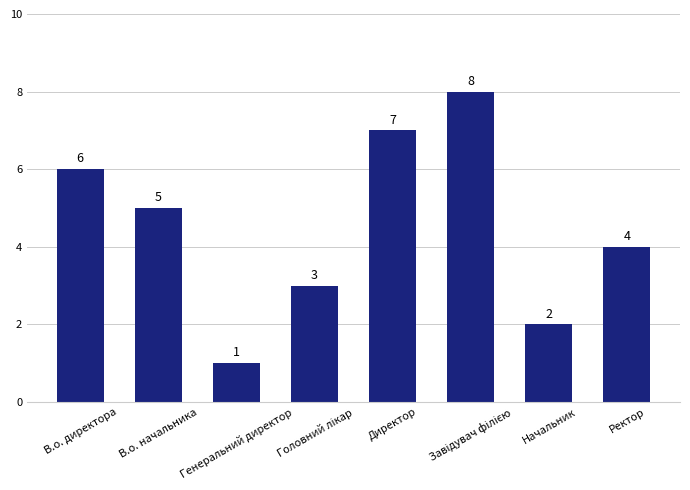

Reading left to right, list all the values displayed in this chart.

6	5	1	3	7	8	2	4